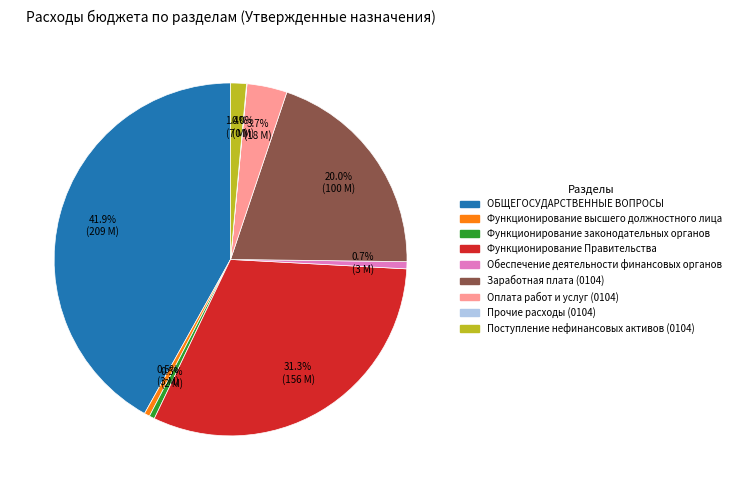

True or false: Обеспечение деятельности финансовых органов accounts for 11% of the total.

False